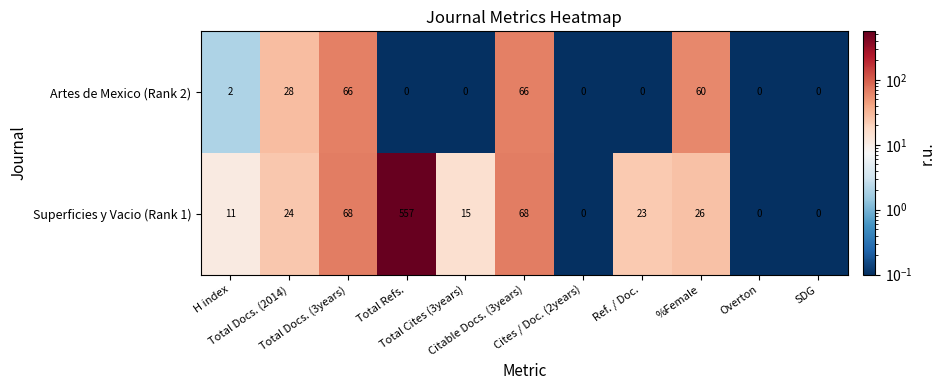

Which series has the widest spread of values?

Superficies y Vacio (Rank 1)